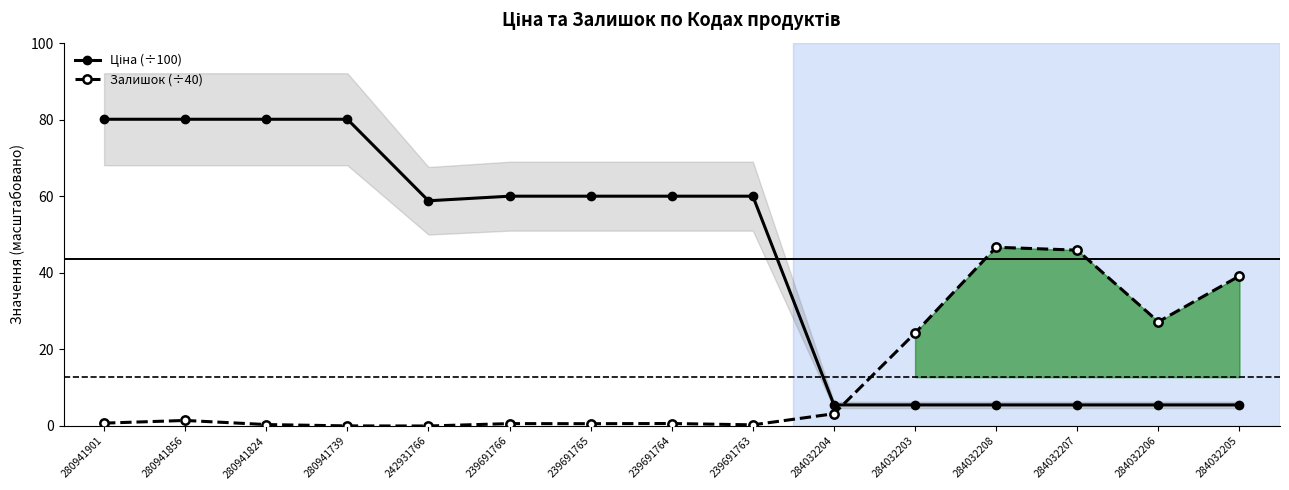

How many lines are shown in the chart?

2